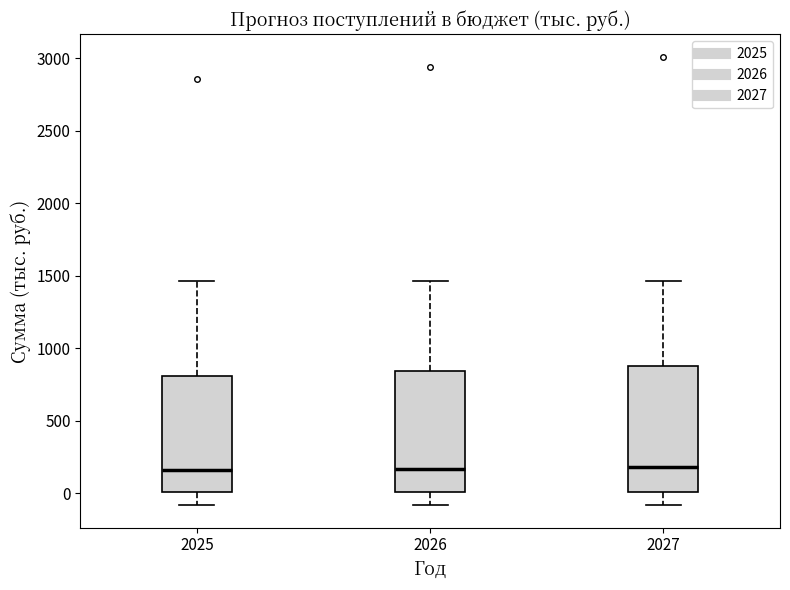

Reading left to right, transcribe this box plot: for each box, give where its median line is, the range the box spans, and where its two whiskers end, as read against the y-axis. The values are not printed on the chart, so give them approximately, as read against the axis.

2025: median 150, box 0 to 800, whiskers -100 to 1450
2026: median 150, box 0 to 850, whiskers -100 to 1450
2027: median 200, box 0 to 900, whiskers -100 to 1450